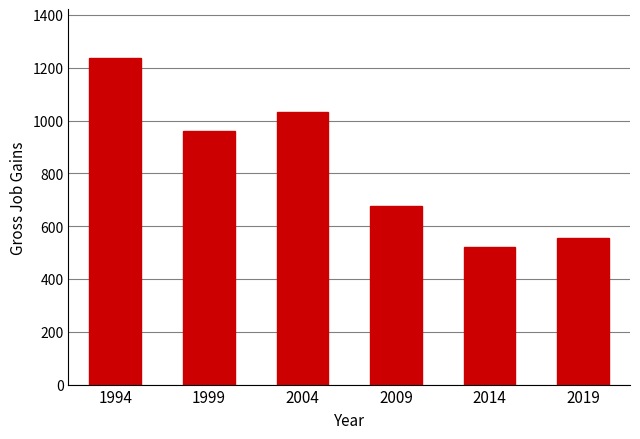

True or false: the data shows 555 at 2019.

True